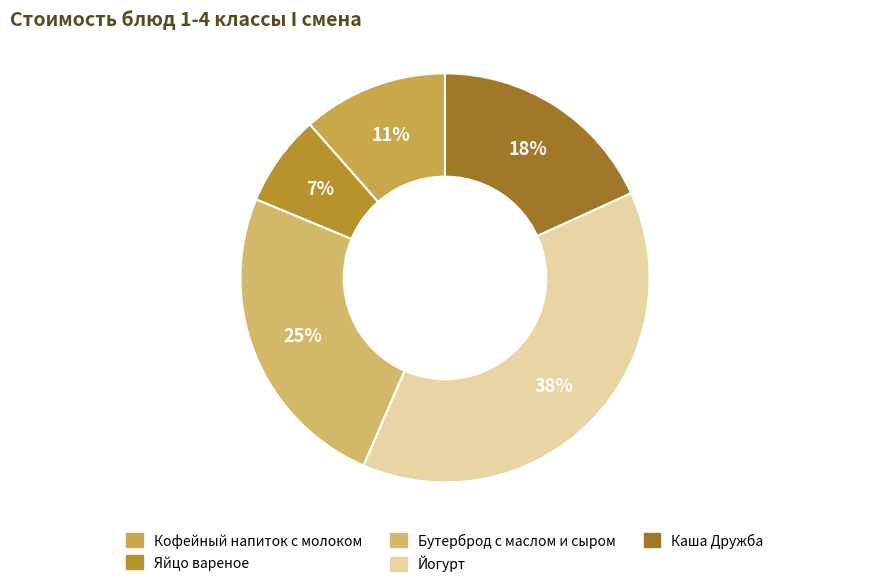

To the nearest percent, what portion does Каша Дружба represent?

18%